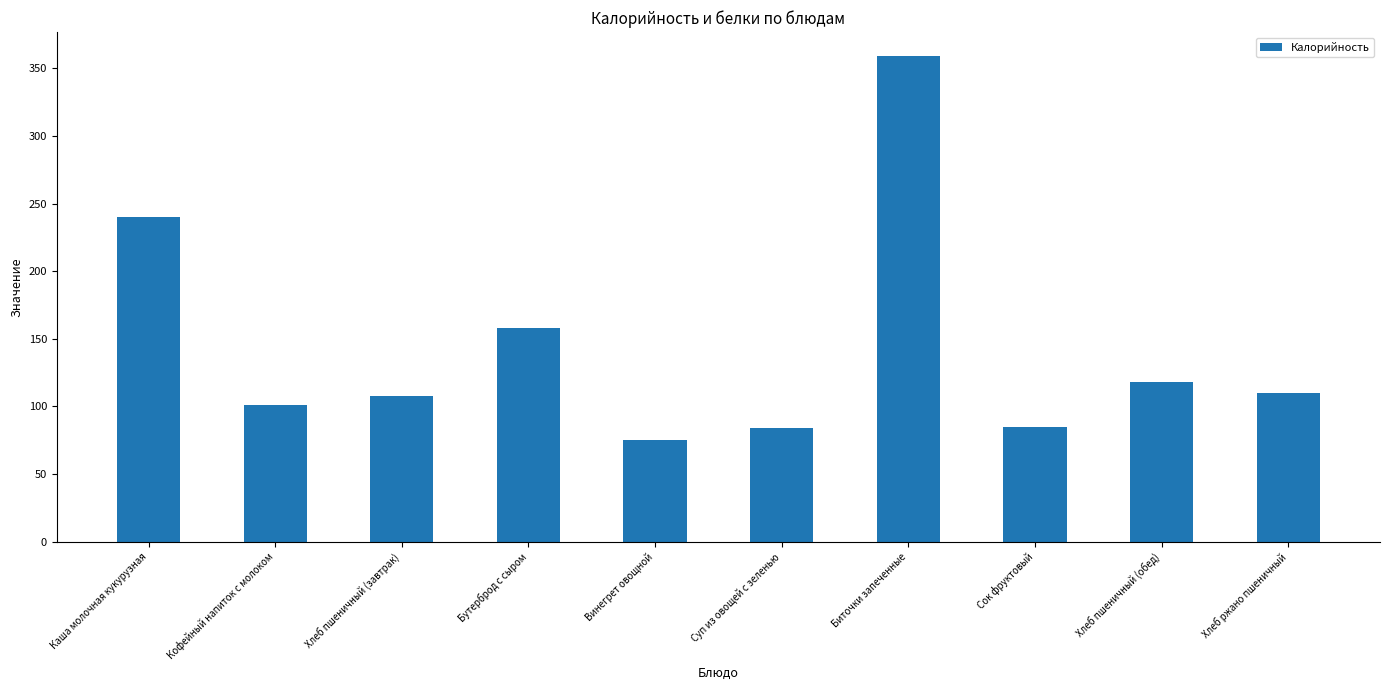

True or false: the data shows 319 at Каша молочная кукурузная.

False